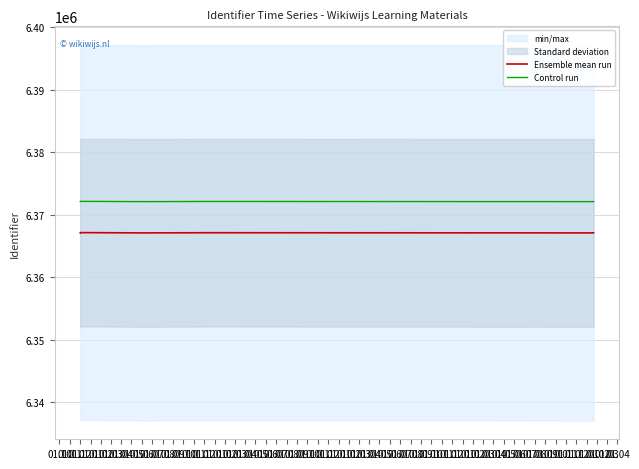

In Control run, how many points are lower than both neighbors (excluding endpoints)?

2